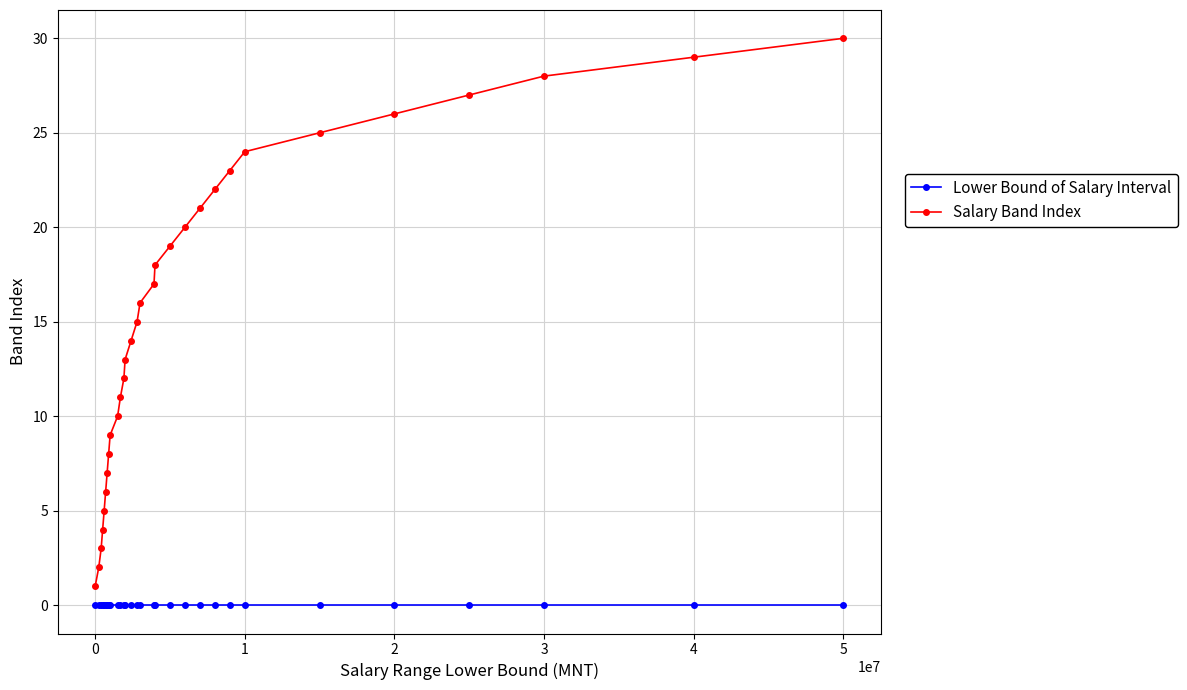

What is the maximum value for Salary Band Index?

30